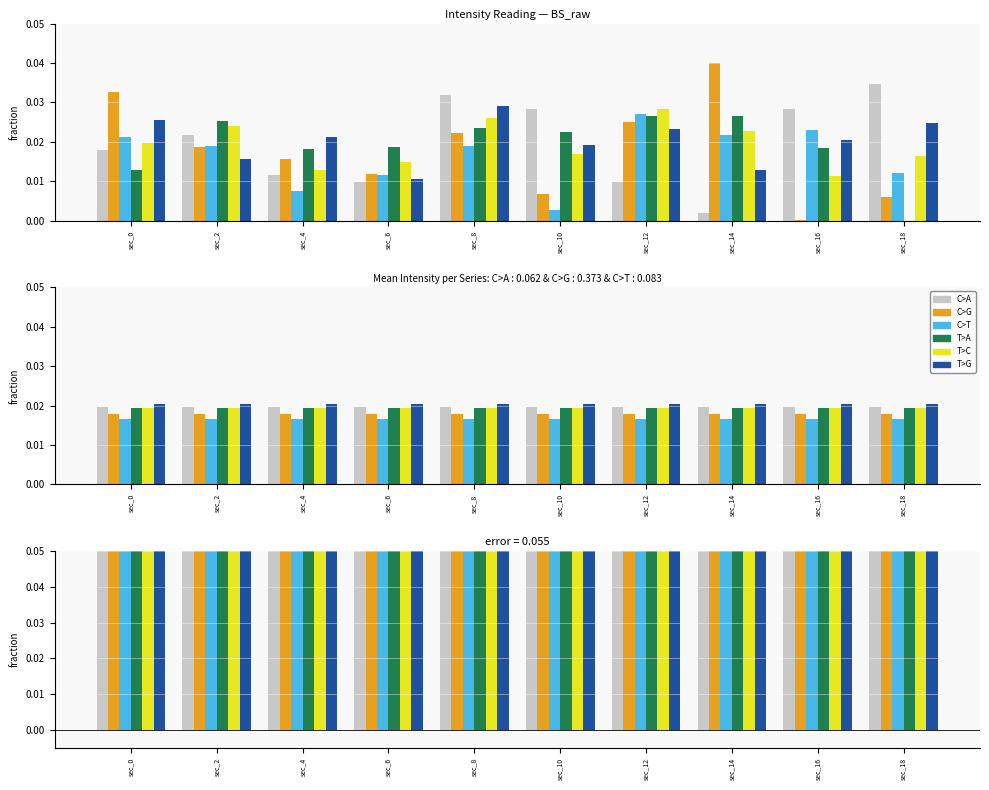

How many distinct data groups are displayed?

6